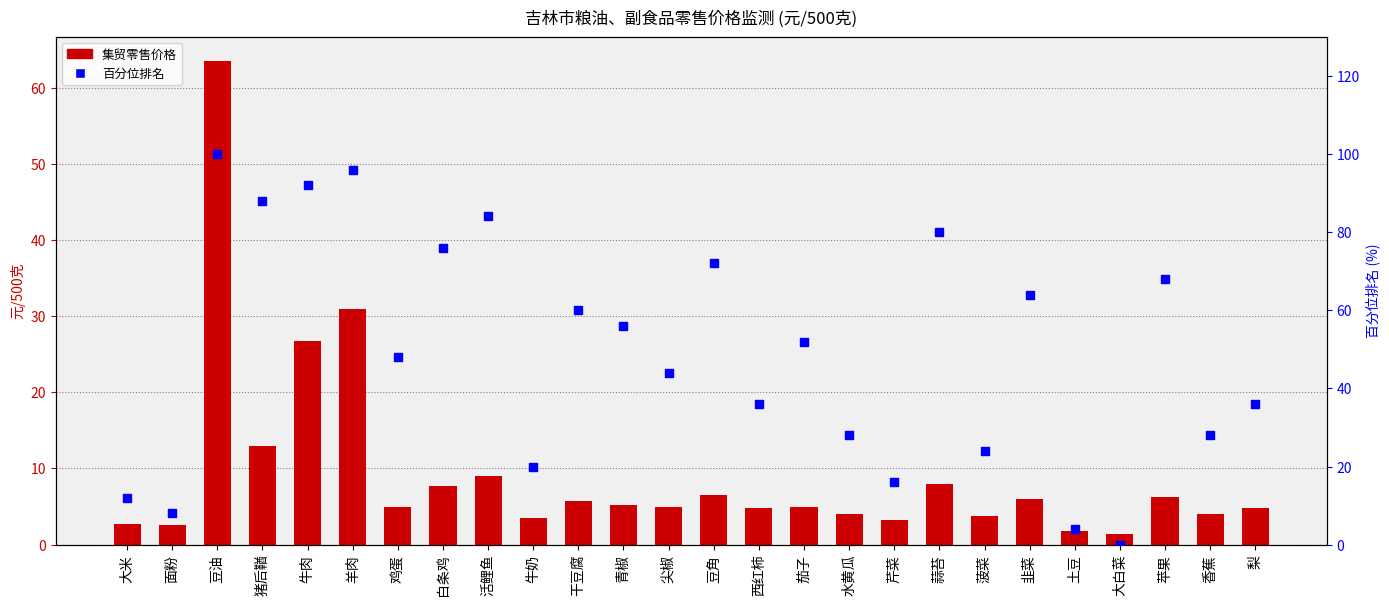

Which series contains the highest Y value?

百分位排名